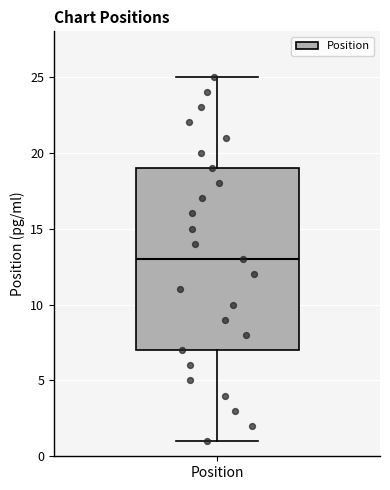

Read this box plot against the y-axis: the position of the median line, the range covered by the box, and the ends of both whiskers. The values are not printed on the chart, so give them approximately, as read against the axis.

median 13, box 7 to 19, whiskers 1 to 25